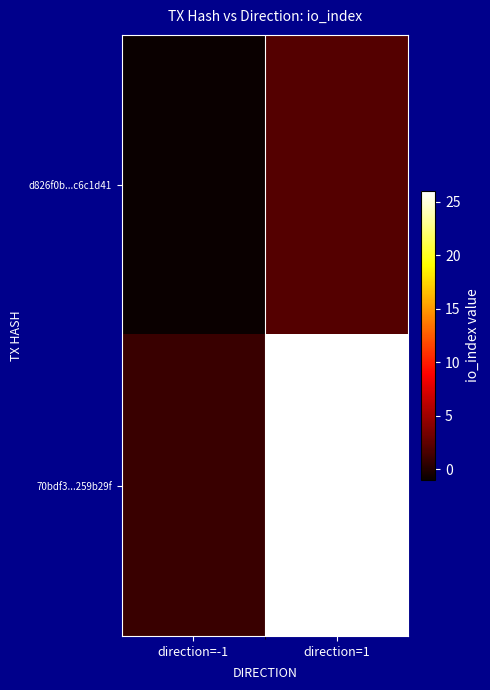

At how many categories does at least one series exceed 17?

1